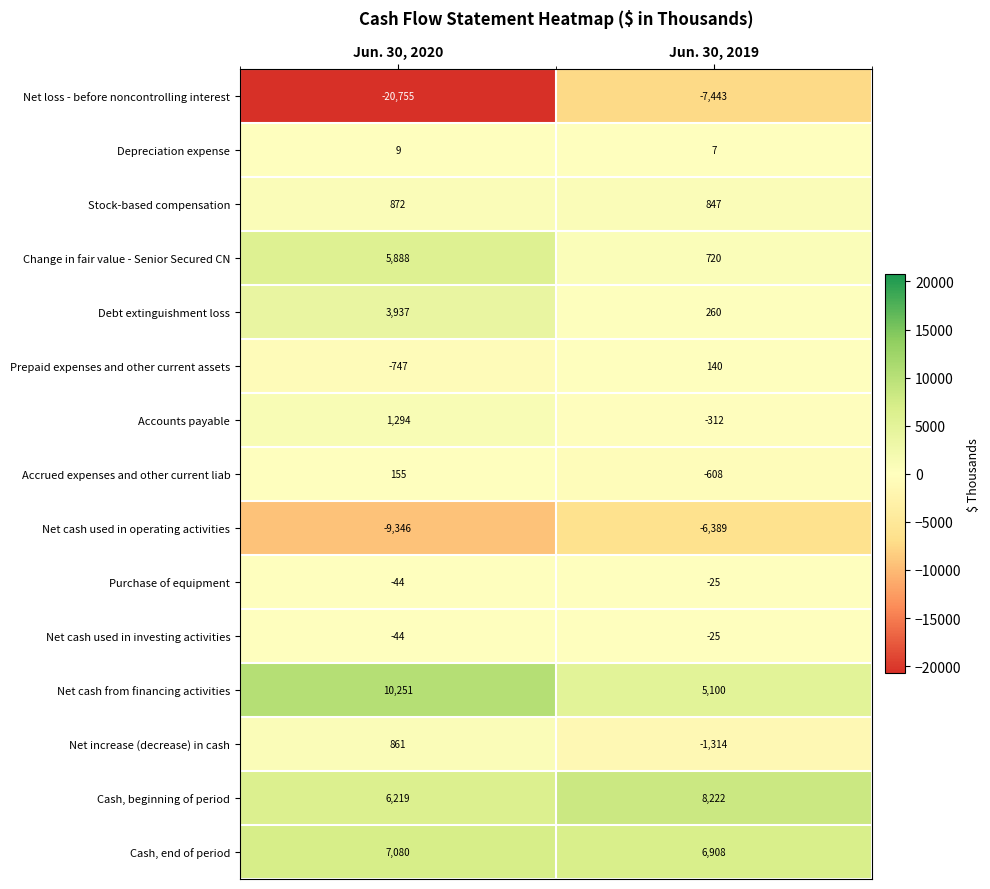

Read the Prepaid expenses and other current assets value at Jun. 30, 2020.

-747